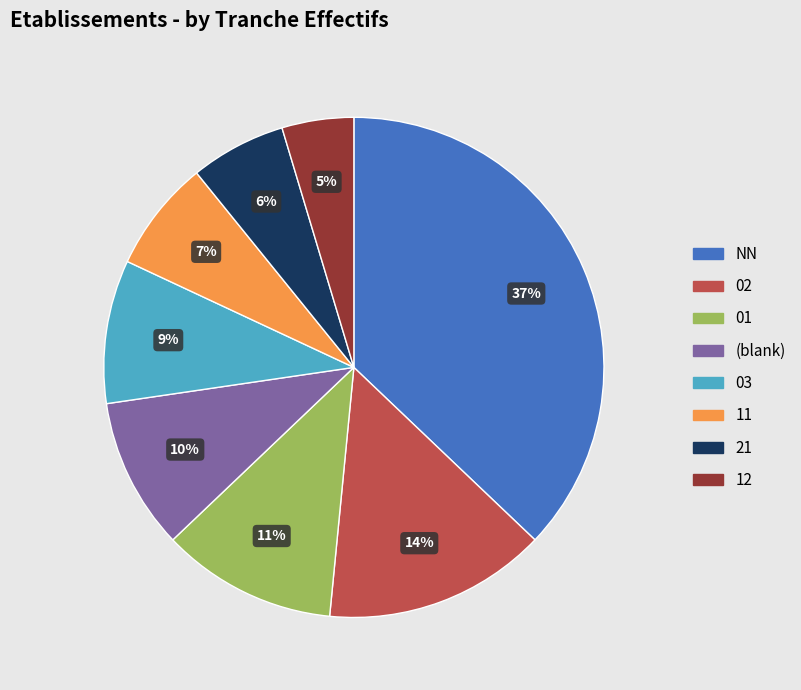

Is there a majority slice in this chart?

No